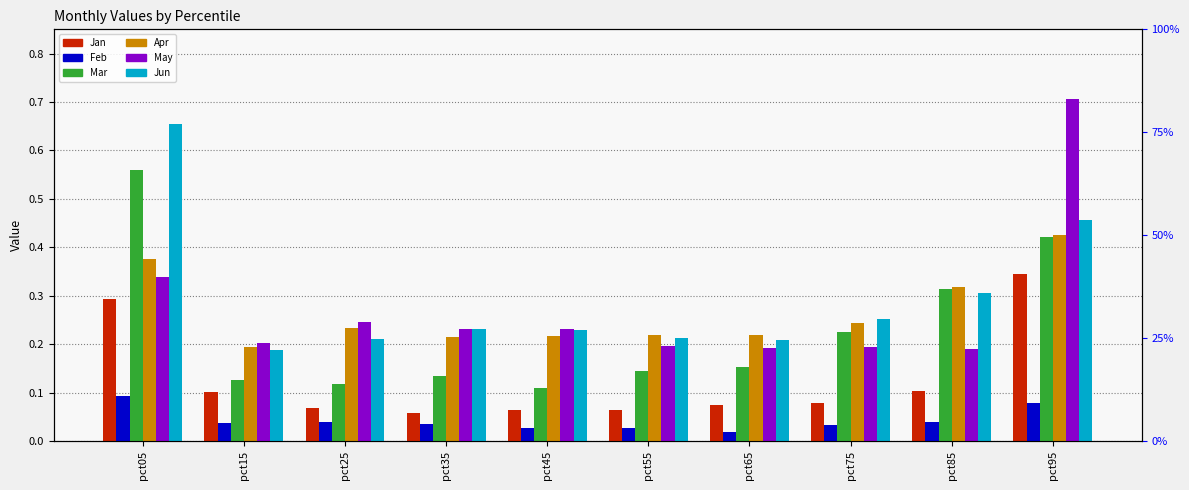

Does the chart contain stacked bars?

No